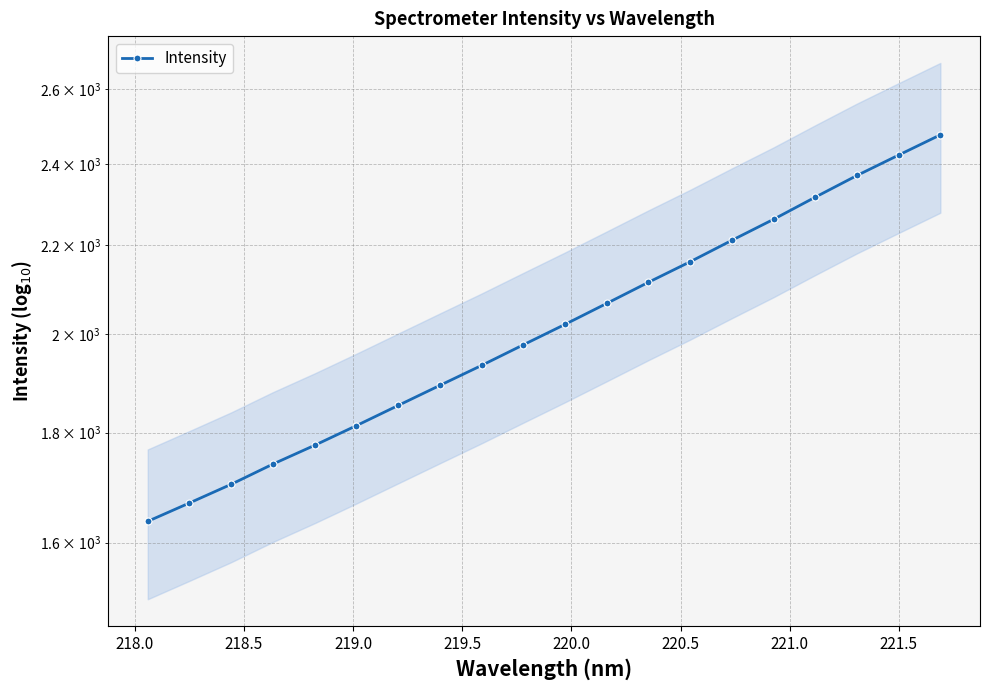

Reading left to right, list all the values displayed in this chart.

1637.0	1669.6	1703.3	1740.5	1775.9	1813.6	1853.2	1893.4	1934.3	1977.5	2021.2	2067.1	2114.4	2161.4	2211.5	2261.8	2316.0	2370.3	2422.7	2475.7